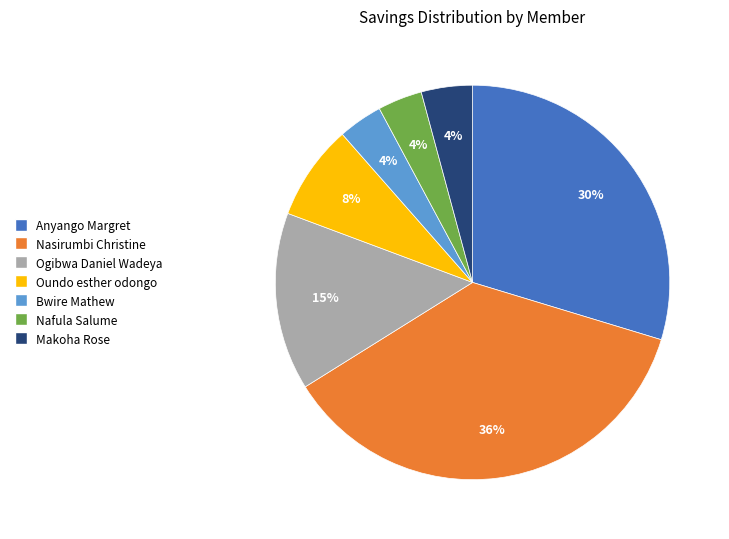

How many segments does this pie chart have?

7